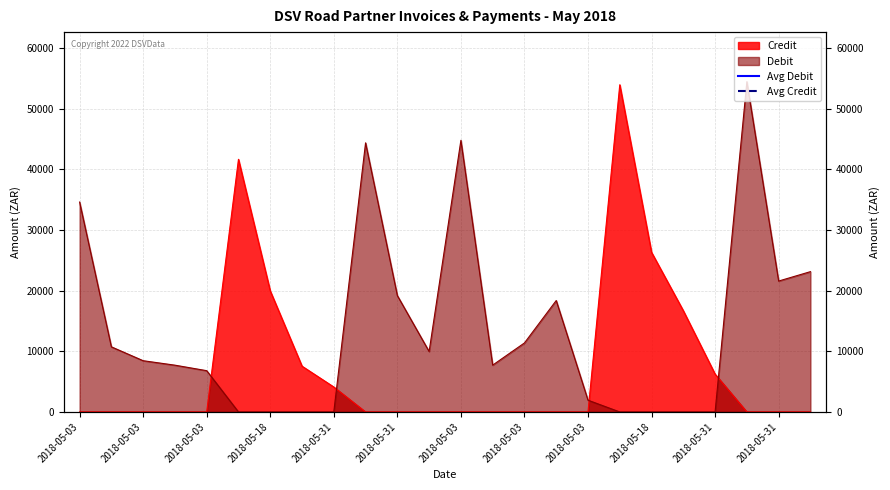

What is the total value across all series at 2018-05-03?

176379.4